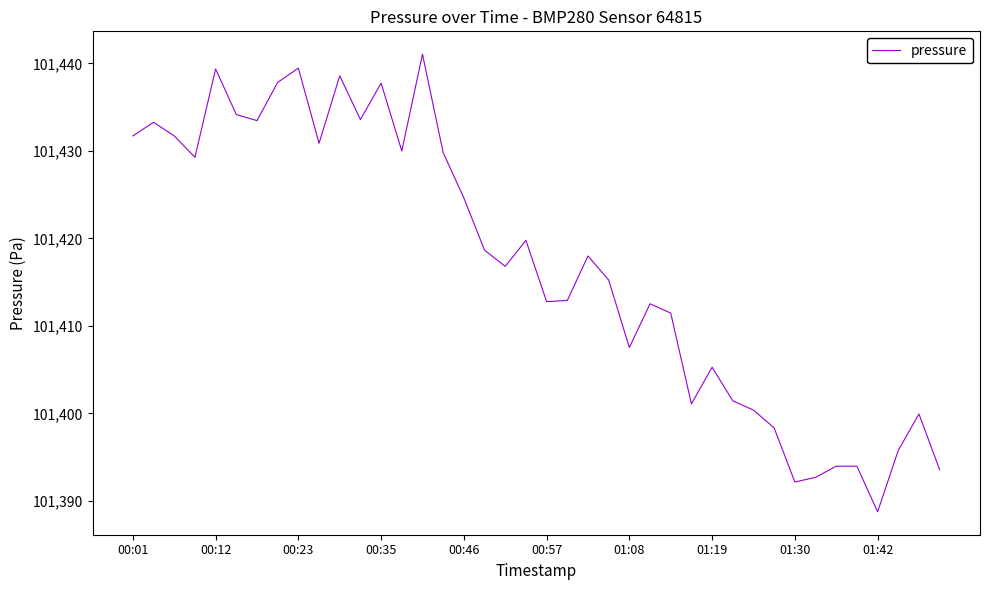

What is the greatest value displayed?

101441.1